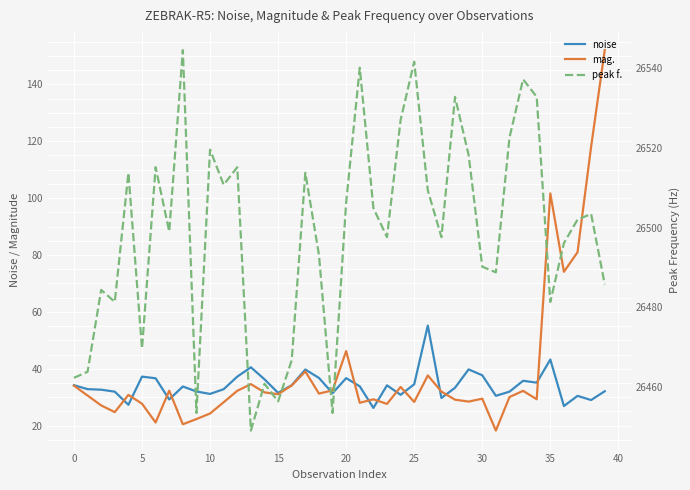

Does the chart display data point markers on the line(s)?

No